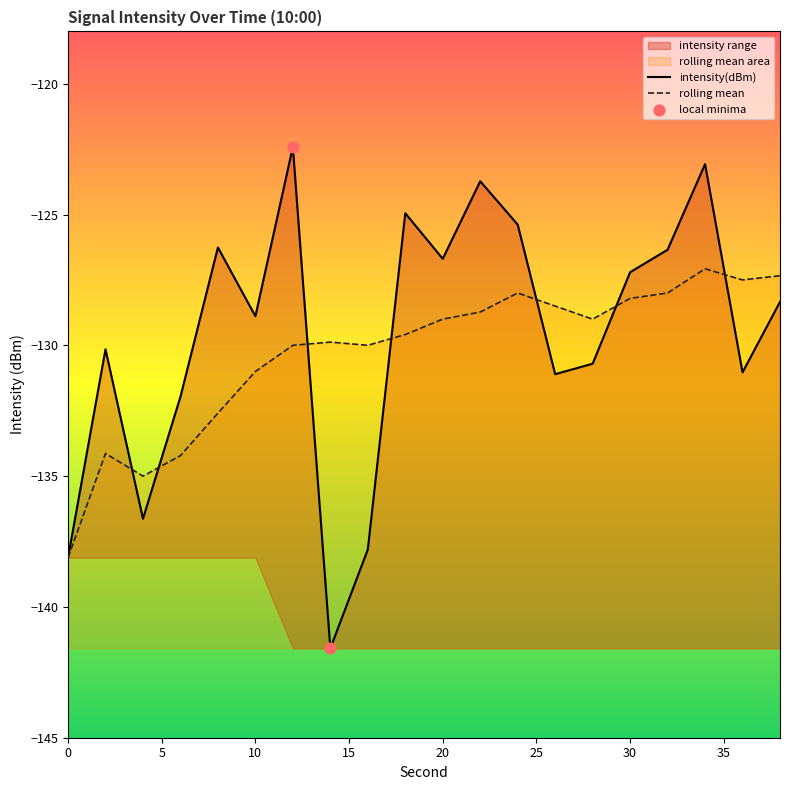

Which series has the largest total across all categories?

intensity(dBm)